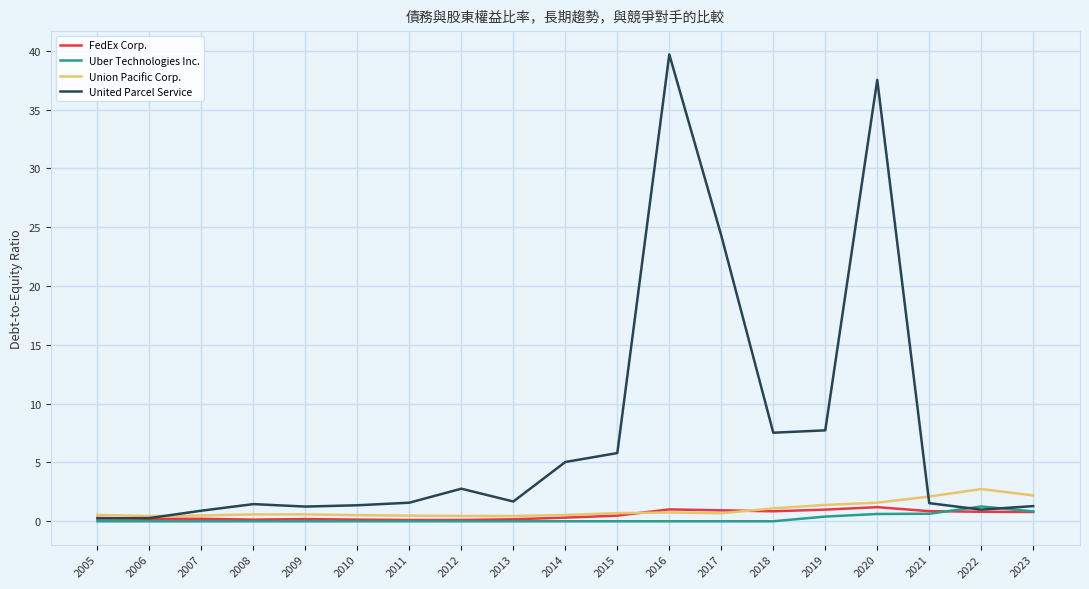

Which series has the widest spread of values?

United Parcel Service